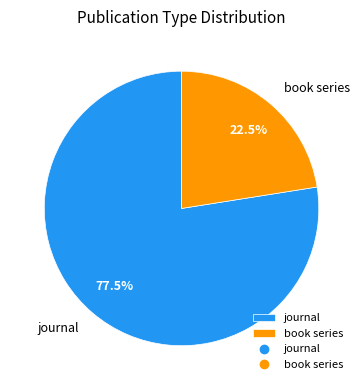

Count the number of slices in the pie.

2